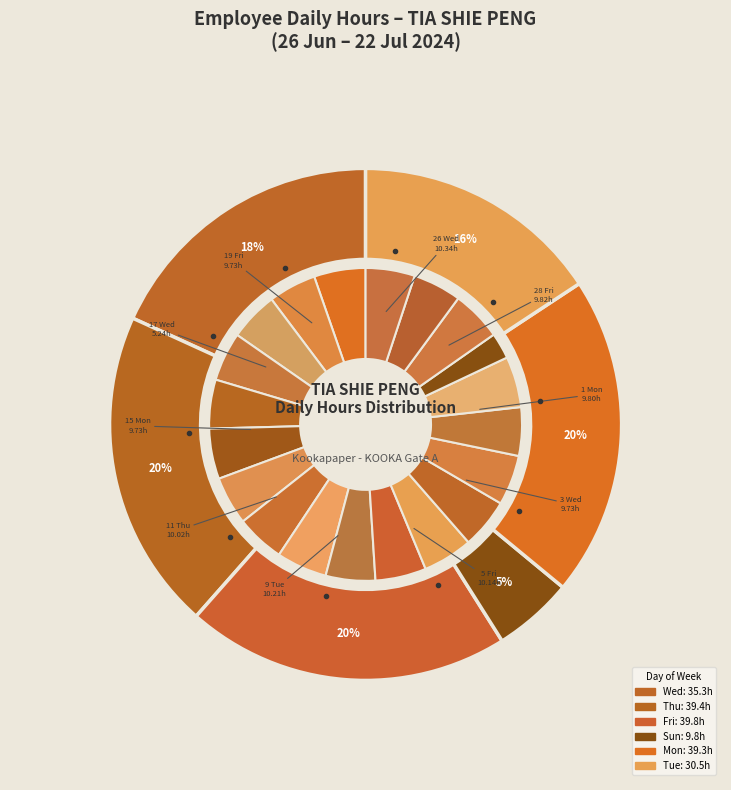

How many slices are in this pie chart?

20